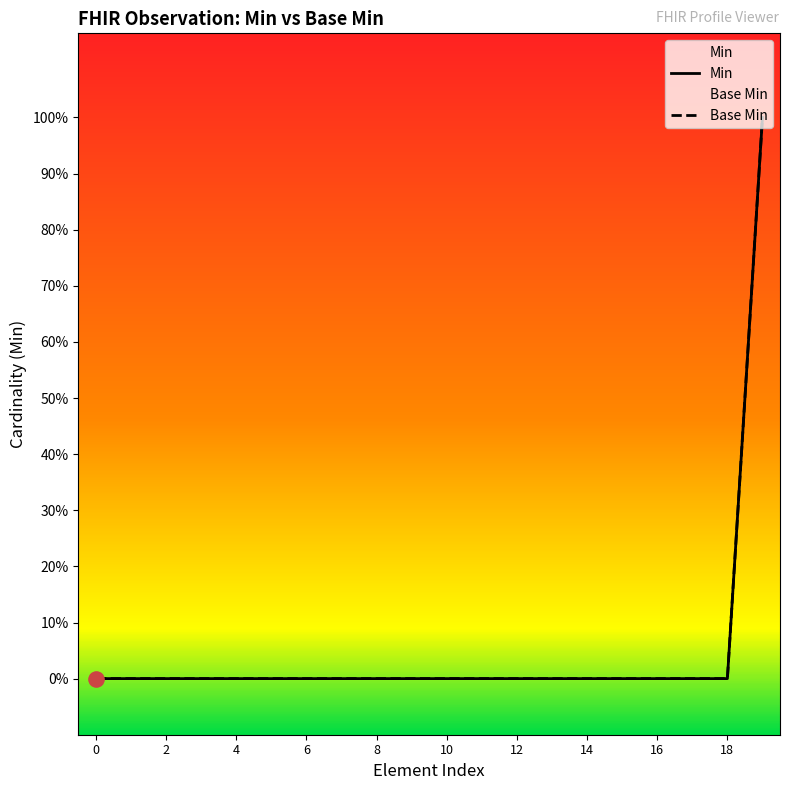

What are all the series names shown in the legend?

Min, Base Min